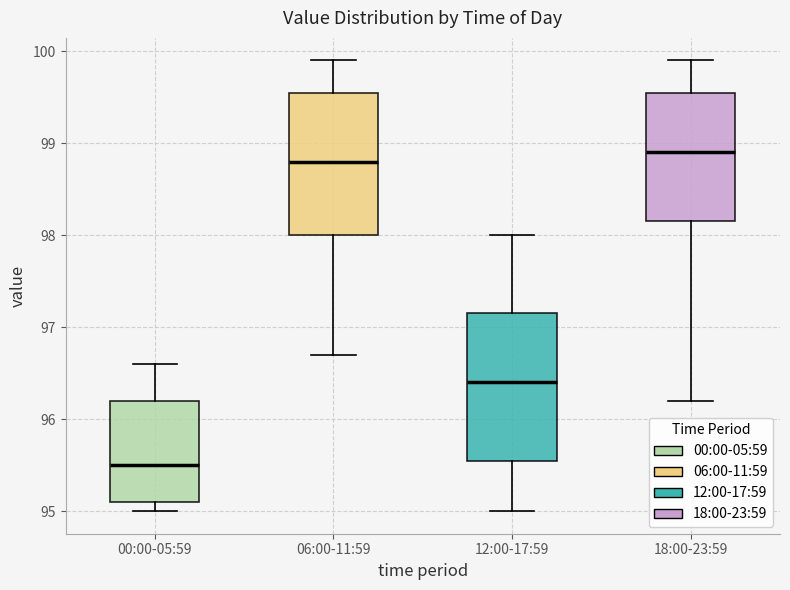

Where is the lower edge of the box for 18:00-23:59 on the y-axis? The values are not printed on the chart, so give them approximately, as read against the axis.

98.2